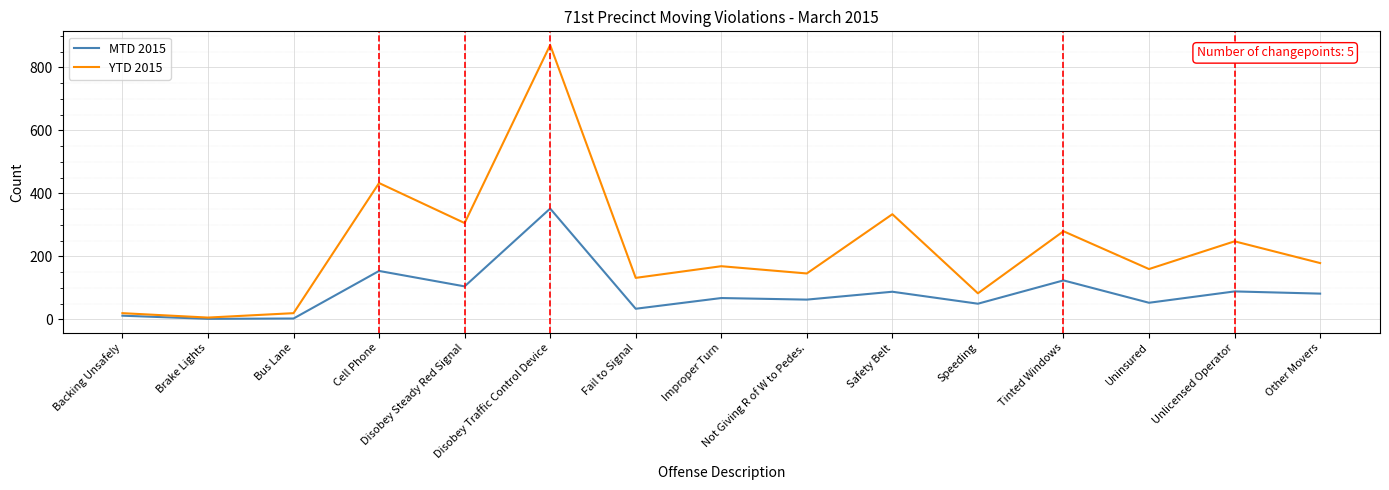

What is the difference between the highest and lowest values at Fail to Signal?

98